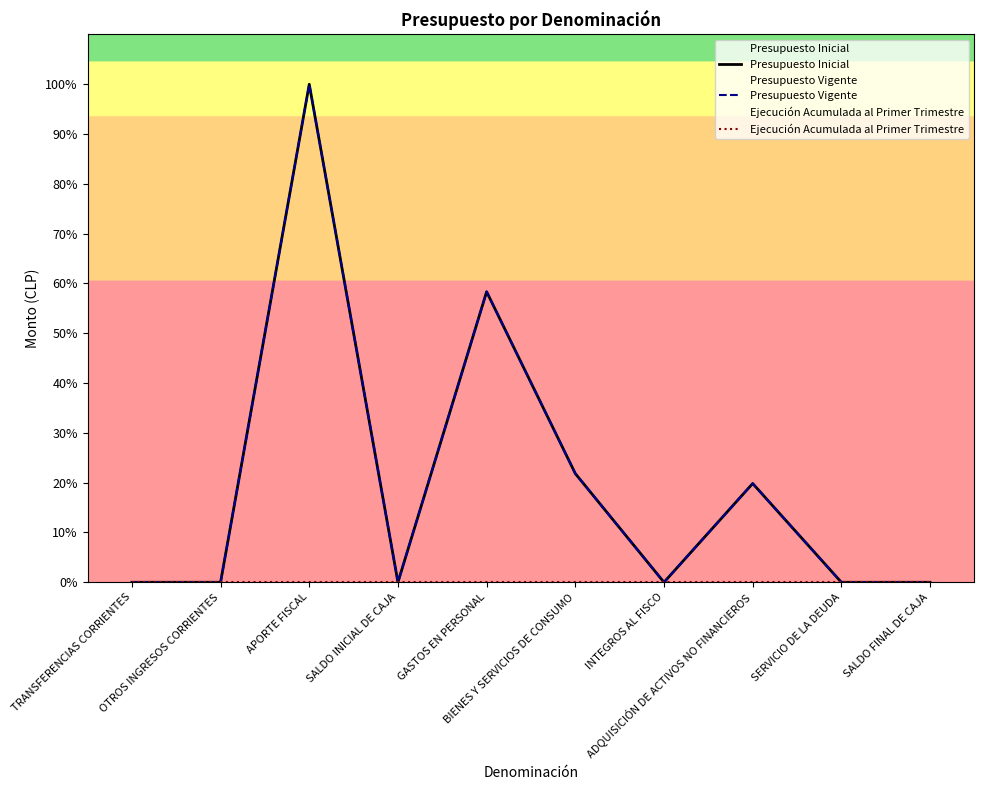

What is the spread (max minus min) of values at OTROS INGRESOS CORRIENTES?

20